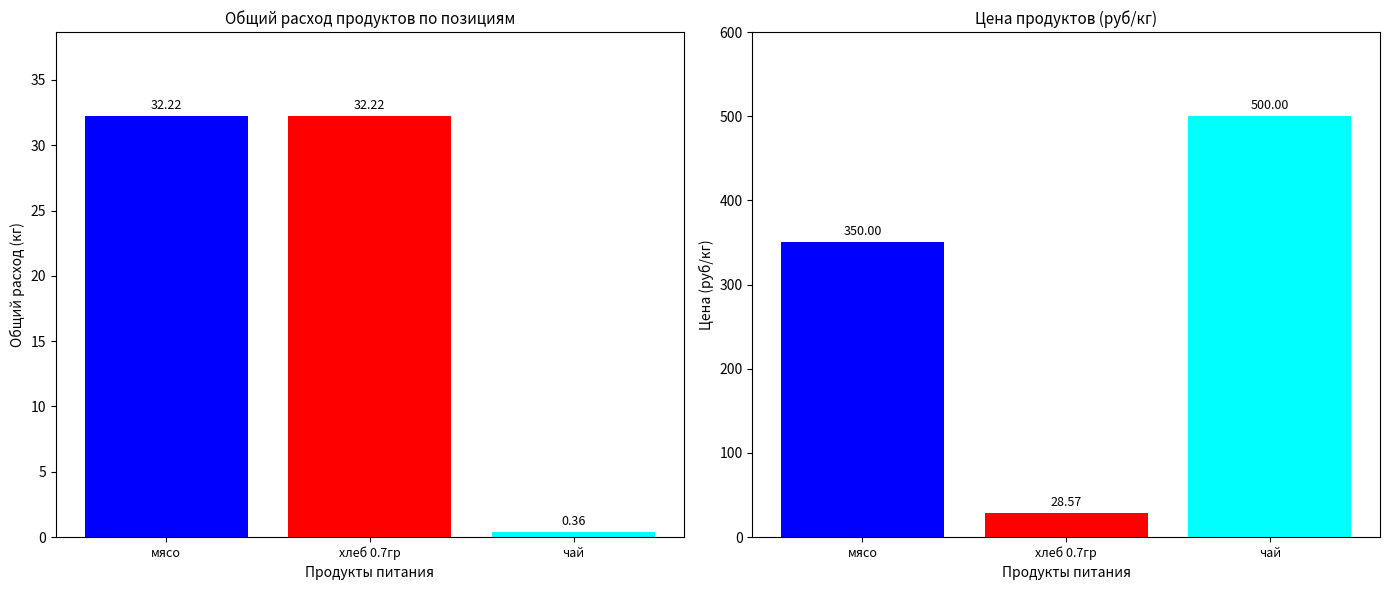

At which category is the sum across all series the highest?

чай